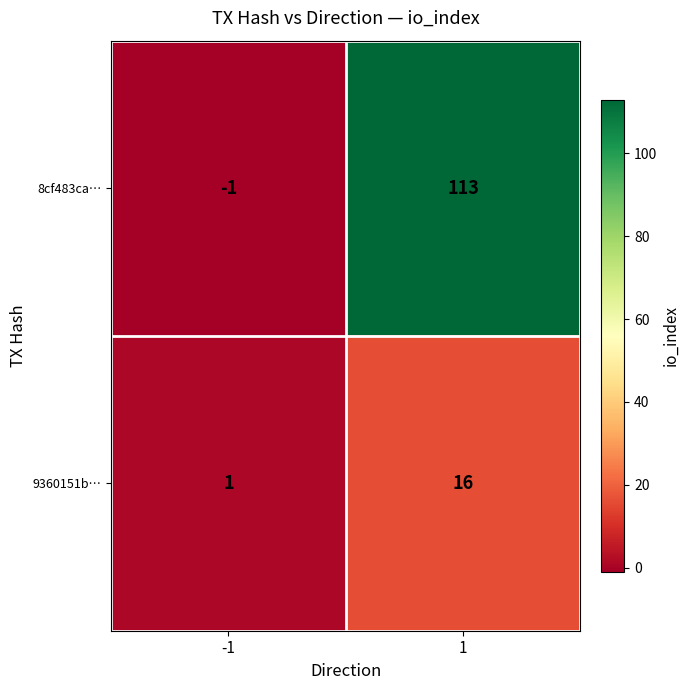

Which label corresponds to the largest value in the chart?

1